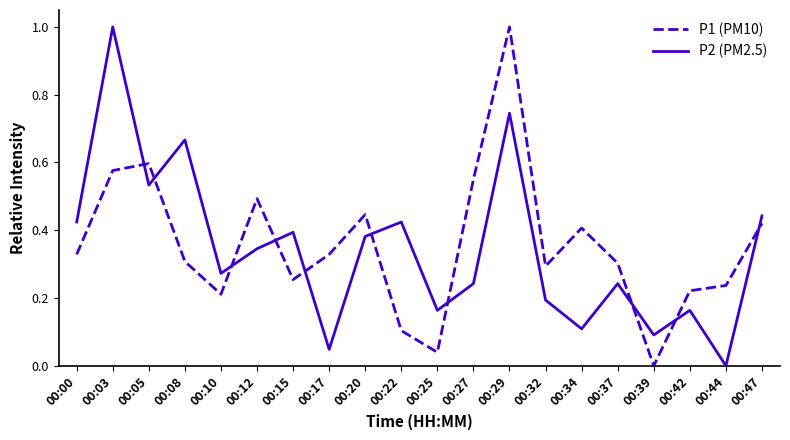

Which category has the highest value in the P2 (PM2.5) series?

00:03